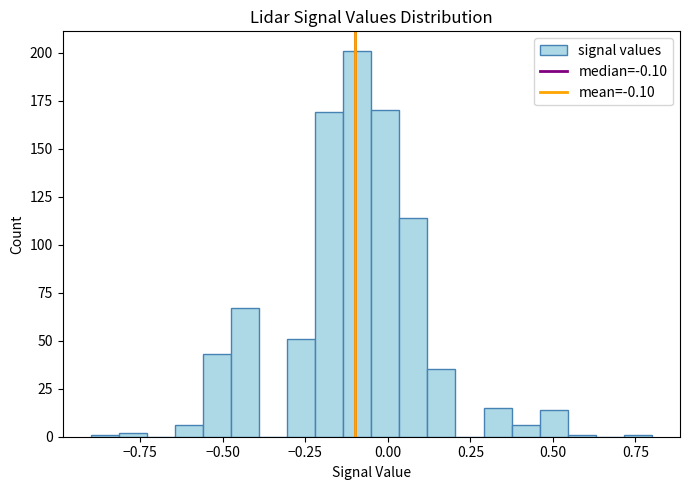

Around what value on the x-axis is the tallest bar? Give the approximate position of its centre, as read against the axis.

-0.10